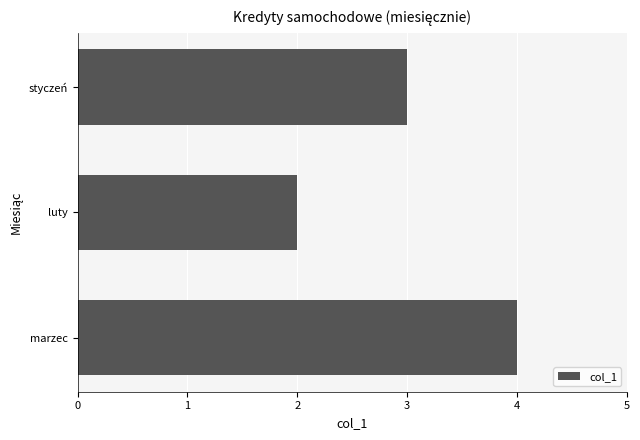

List the labels in order of value, smallest first.

luty, styczeń, marzec